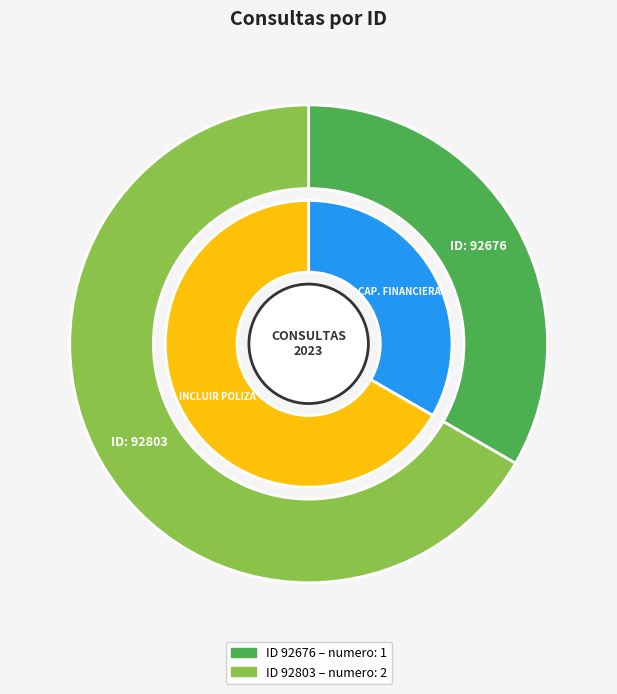

Do 92803 and 92676 together represent more than half of the pie?

Yes